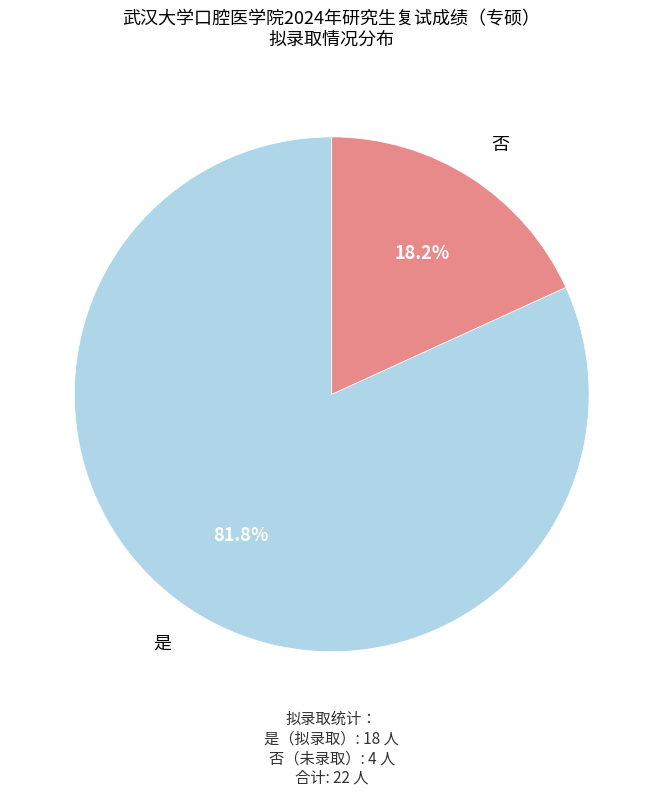

Rank the categories by value from lowest to highest.

否, 是